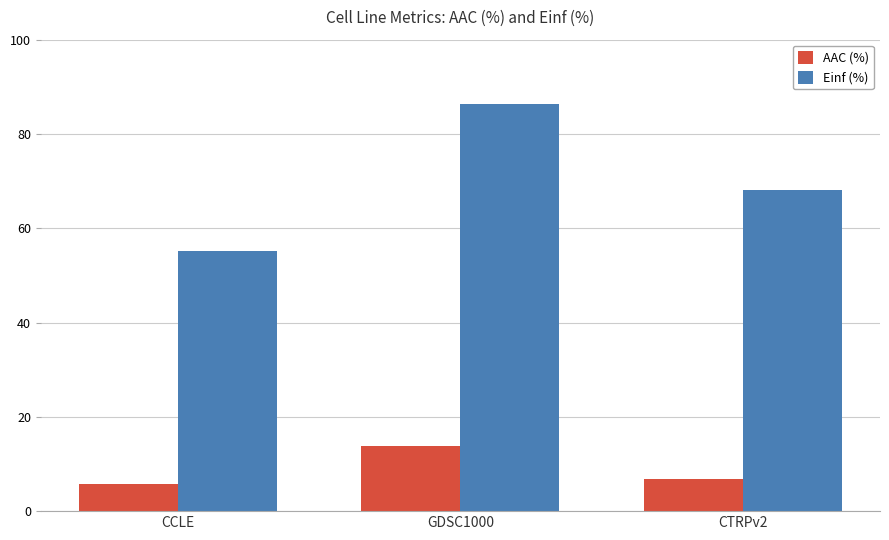

Rank the categories by AAC (%) value from lowest to highest.

CCLE, CTRPv2, GDSC1000